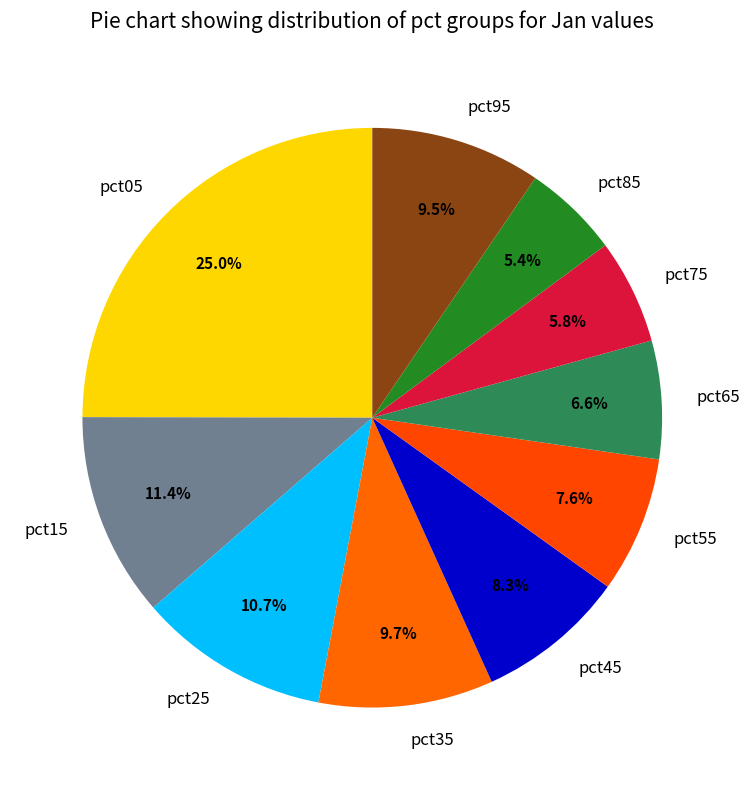

Count the number of slices in the pie.

10